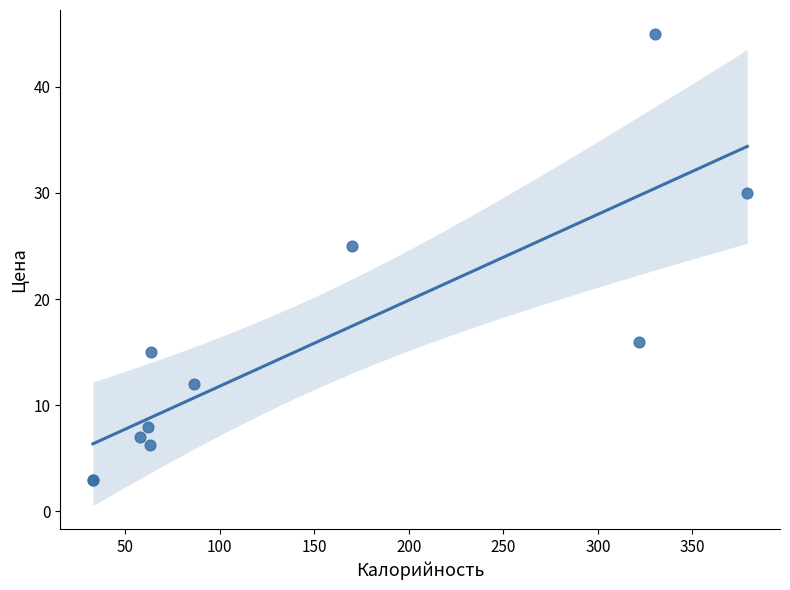

What Y value in the scatter plot is closest to 24?

25.0